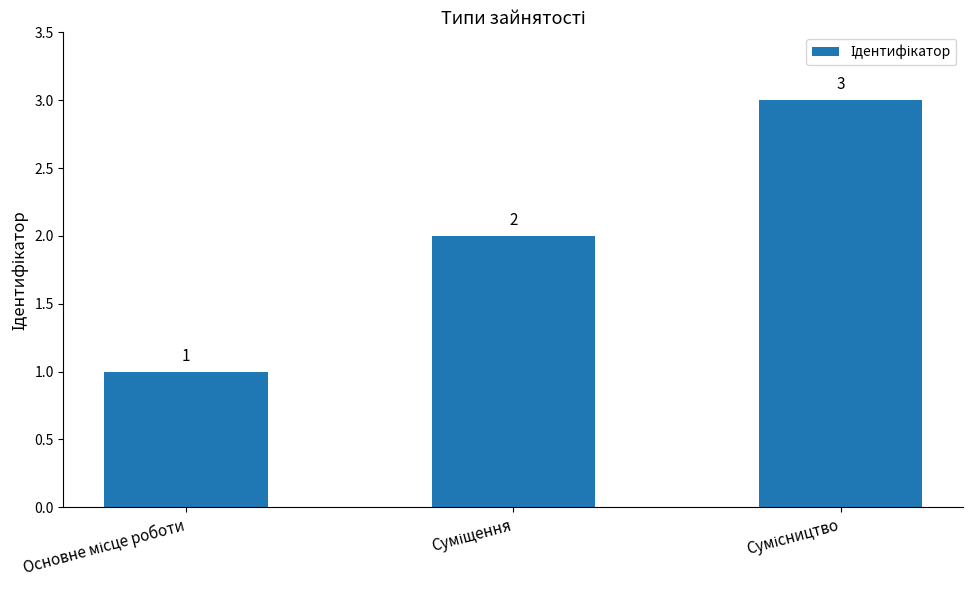

What is the value of the 2nd bar from the left?

2